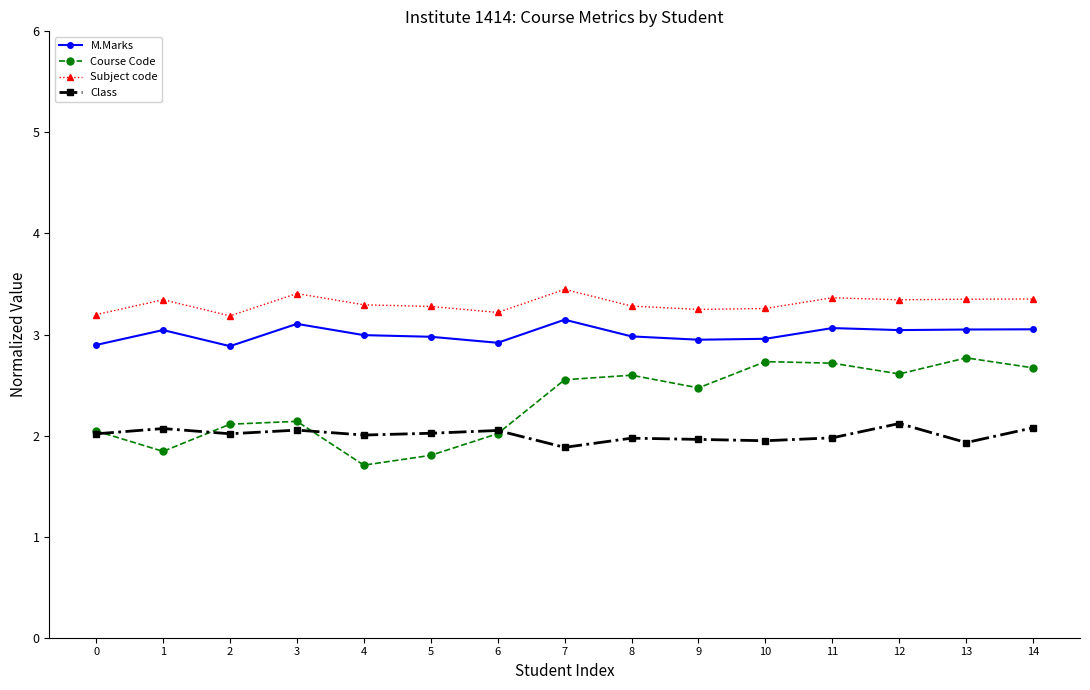

Which series has the largest total across all categories?

Subject code